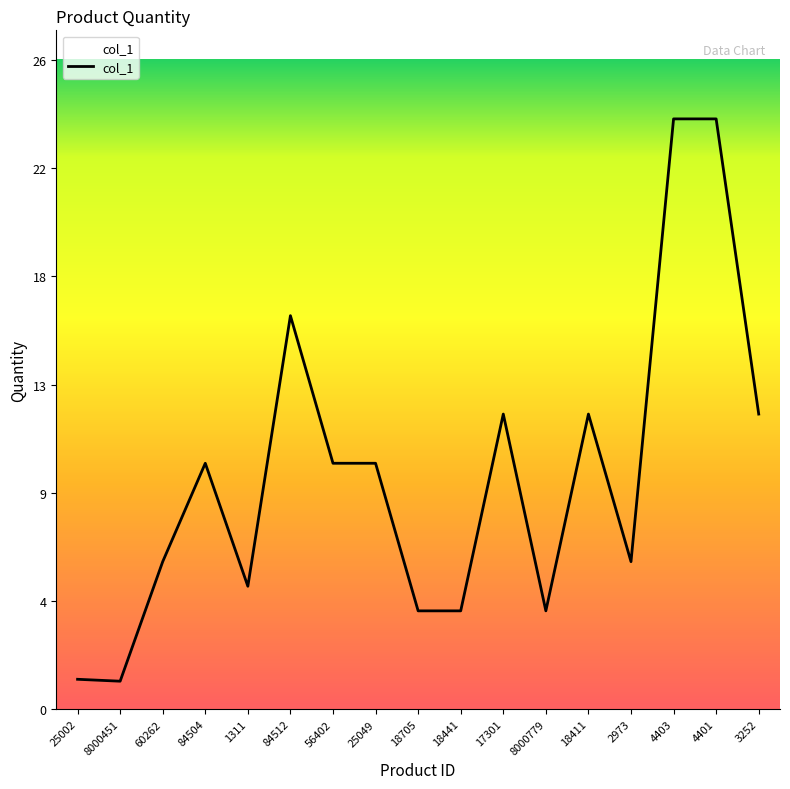

Does the chart display data point markers on the line(s)?

No